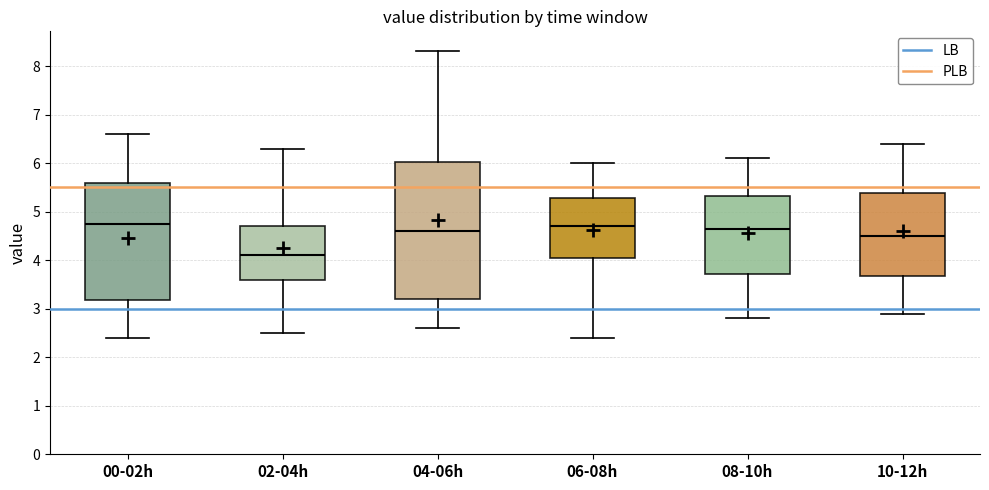

Which box has the lowest median line?

02-04h